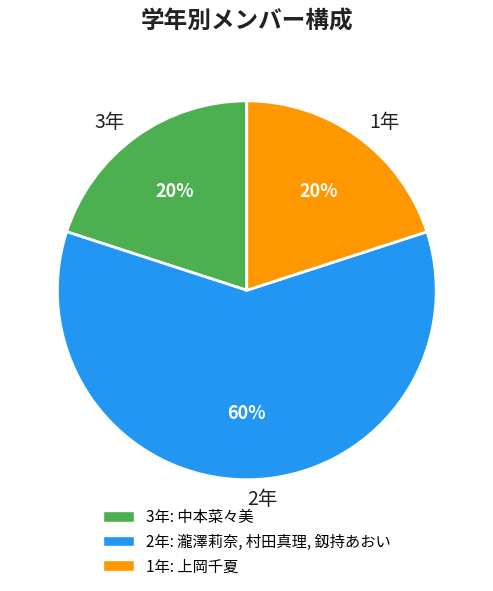

True or false: 2年 accounts for 60% of the total.

True